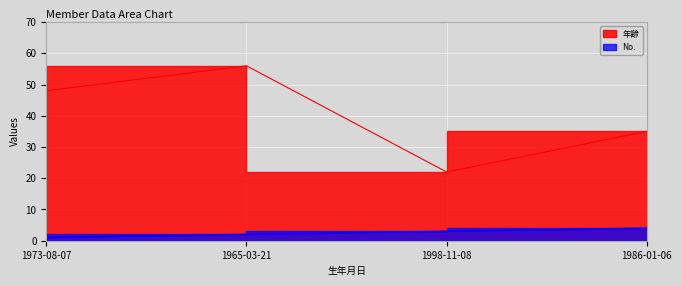

True or false: 年齢 and No. intersect in this chart.

False